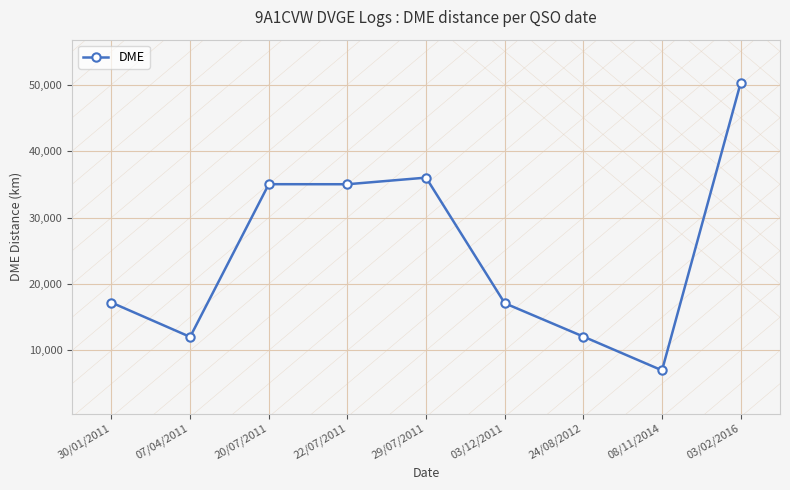

How many data points are less than 17206?

4